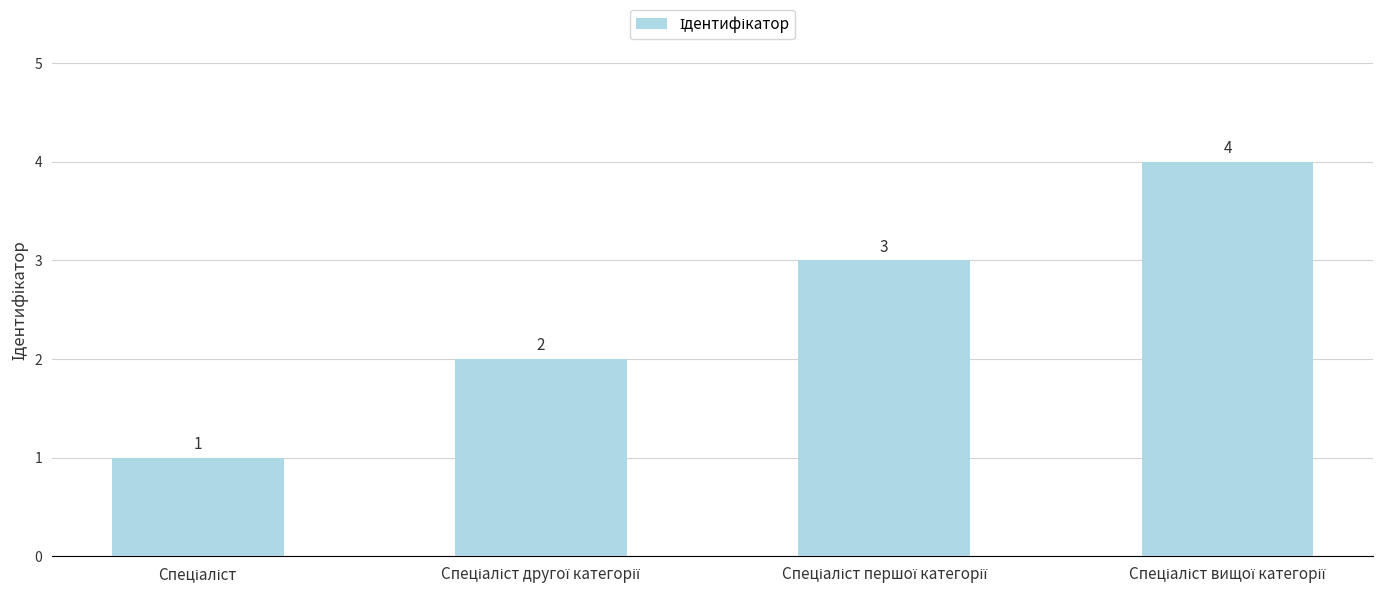

What is the maximum value shown in the chart?

4